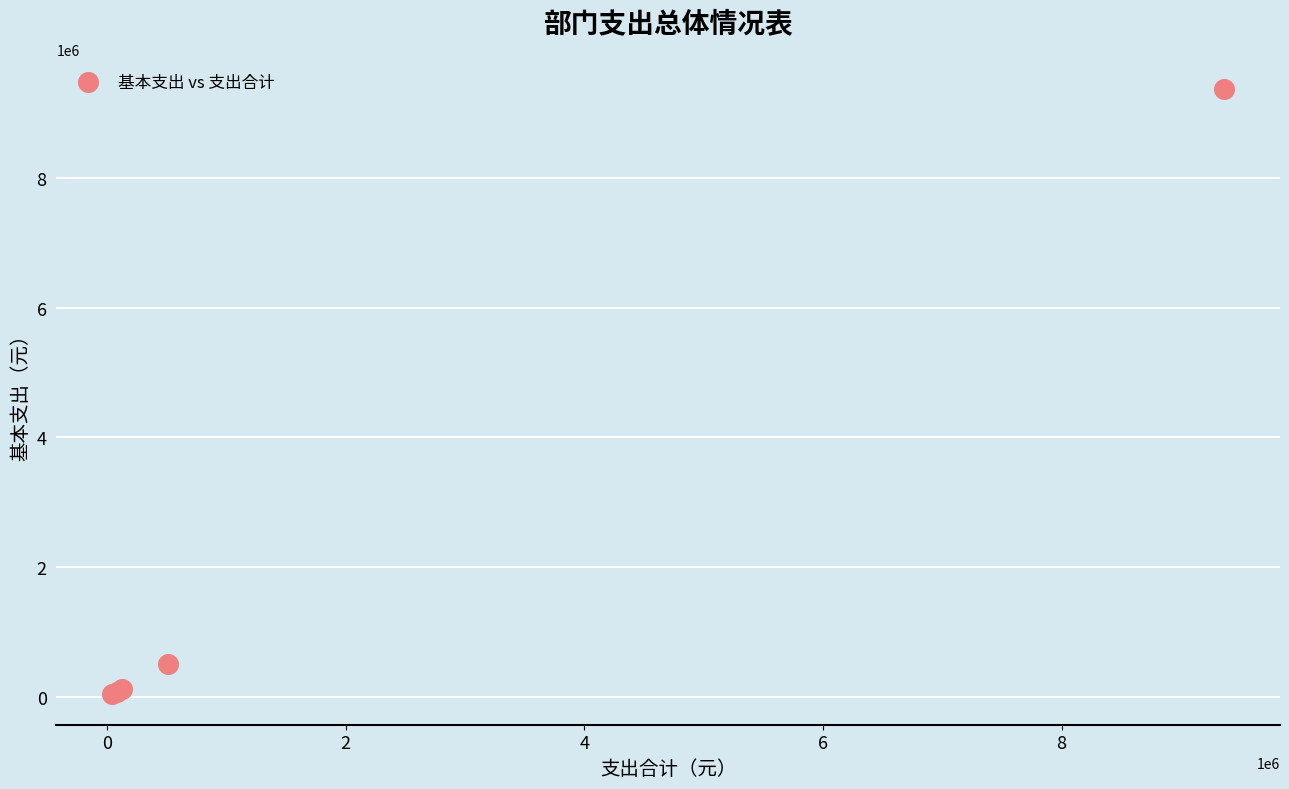

What Y value in the scatter plot is closest to 4703866?

515948.2